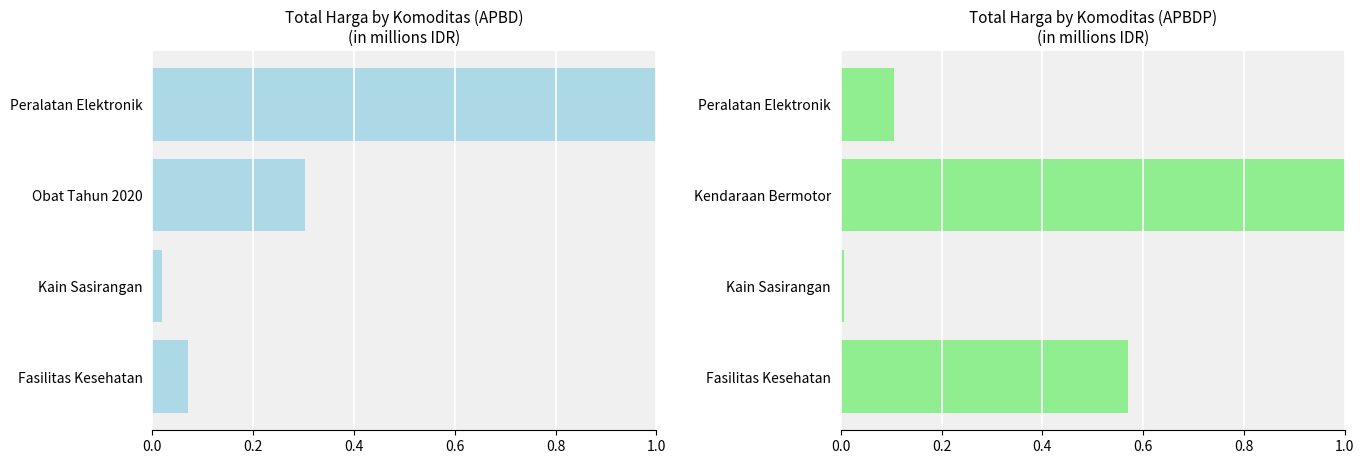

What is the average value of the APBDP series?

0.4